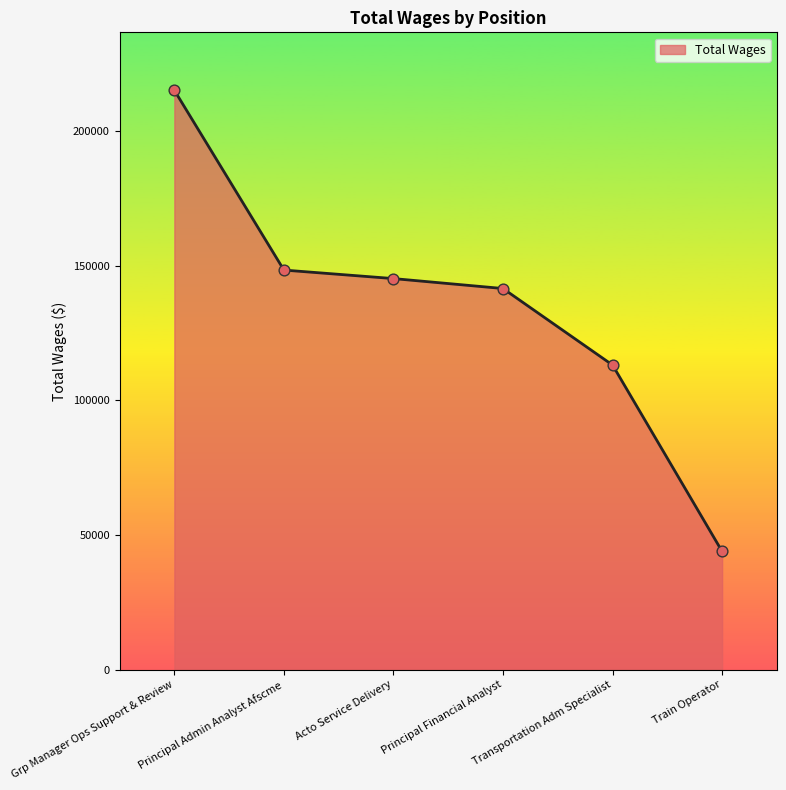

Which has a higher value, Principal Financial Analyst or Acto Service Delivery?

Acto Service Delivery